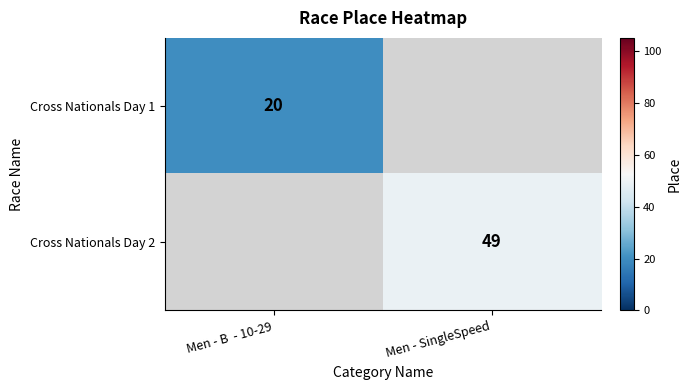

The value of Cross Nationals Day 1 at Men - B  - 10-29 is 20. True or false?

True